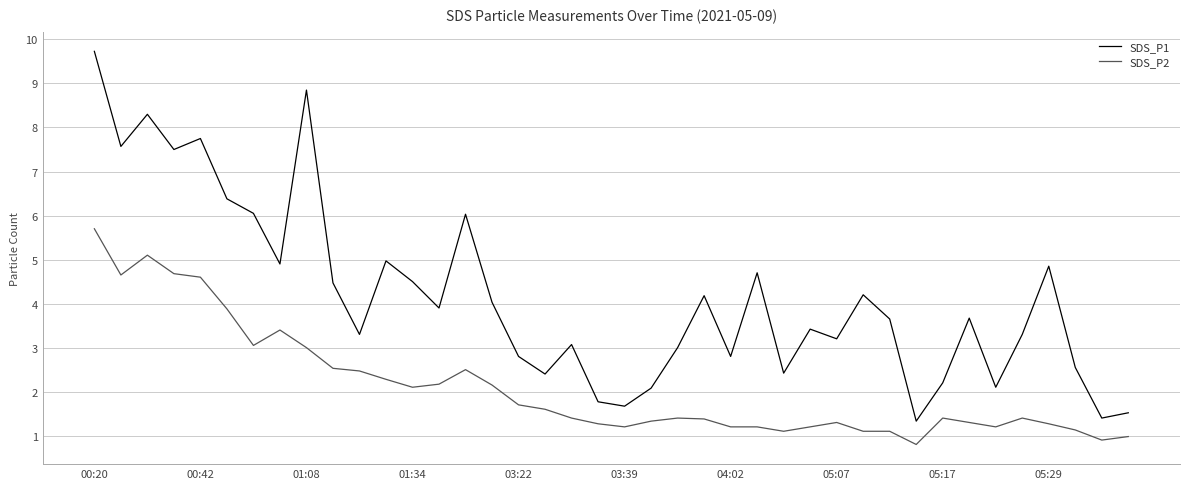

Which series has the widest spread of values?

SDS_P1